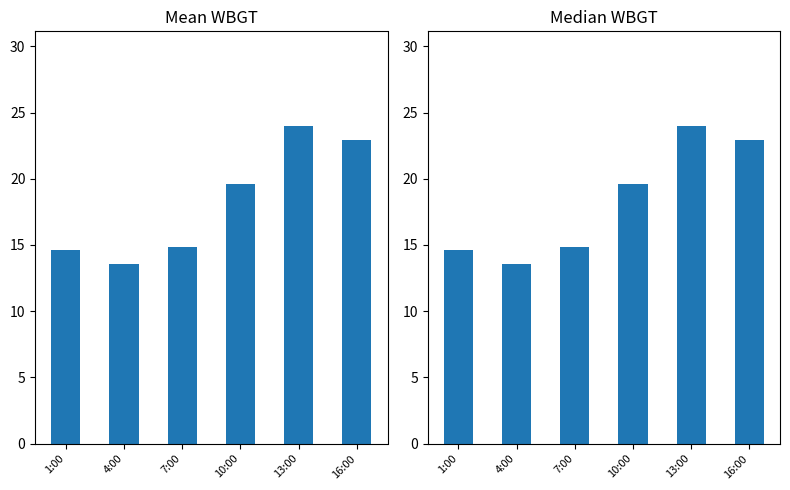

What is the sum of the Mean WBGT values at 16:00 and 7:00?

37.8